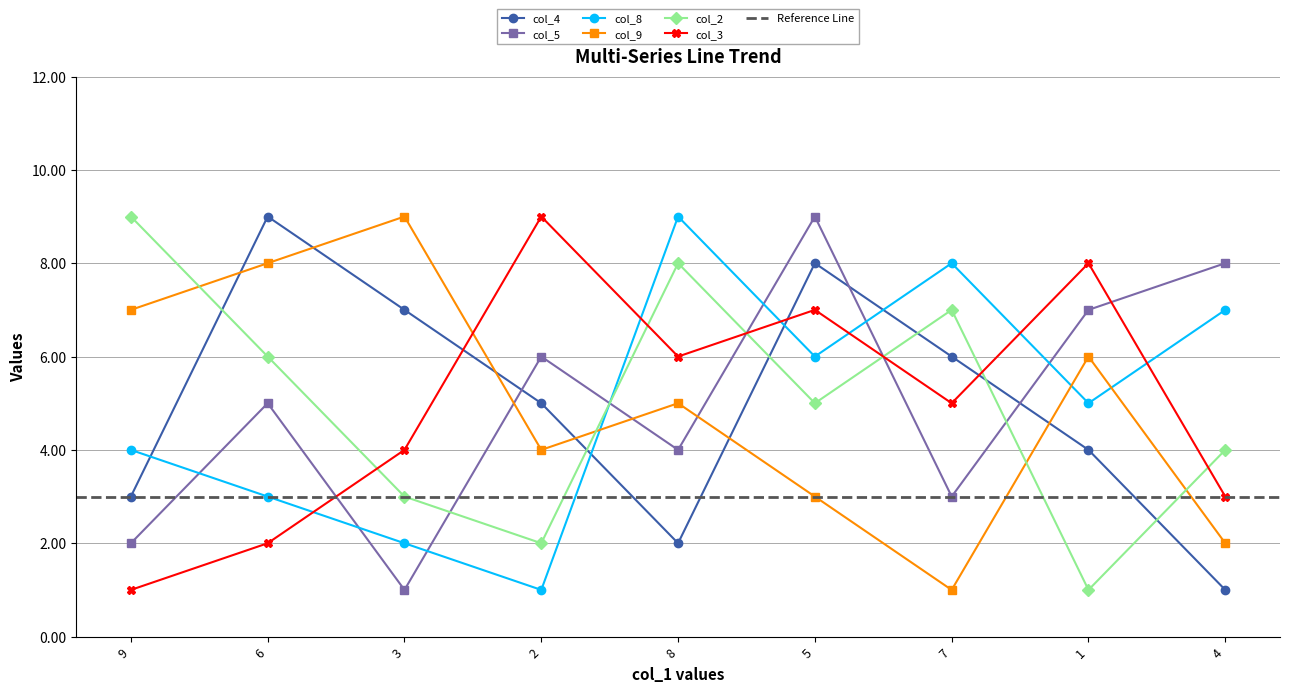

What is the difference between the second highest and second lowest values in the col_4 series?

6